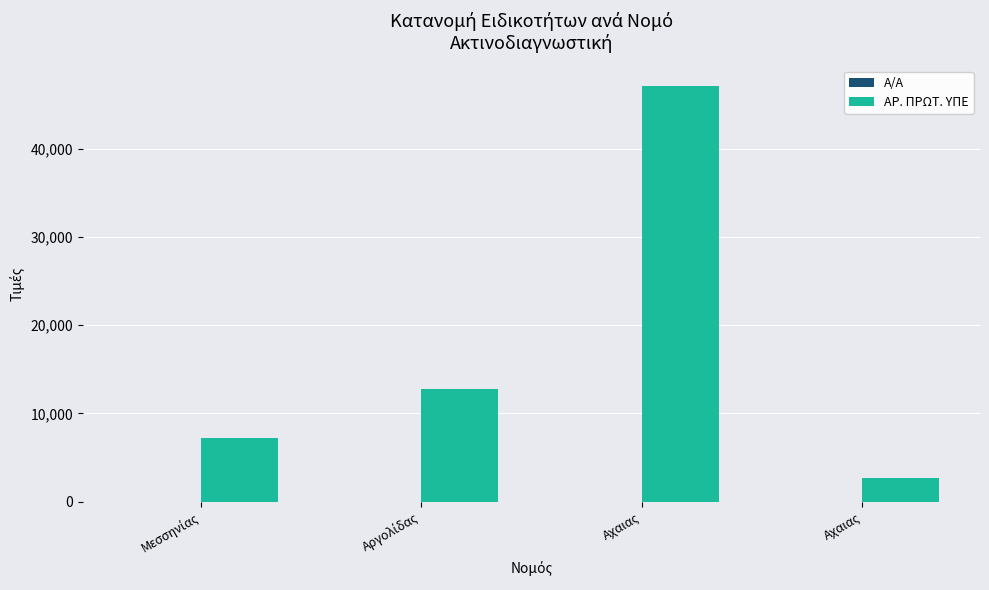

Is it true that Α/Α equals 1 at Αχαιας?

False